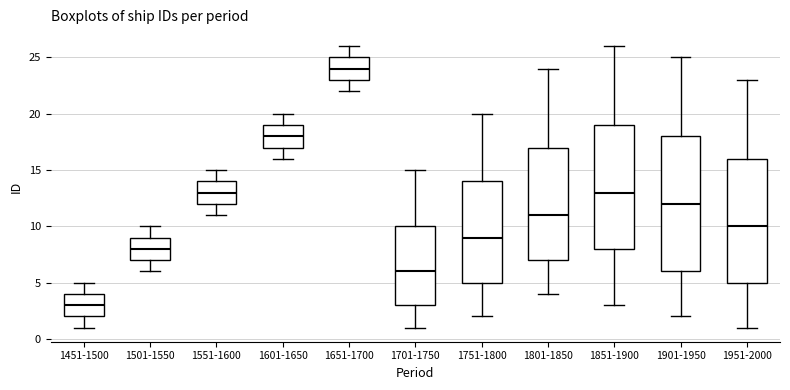

Reading left to right, transcribe this box plot: for each box, give where its median line is, the range the box spans, and where its two whiskers end, as read against the y-axis. The values are not printed on the chart, so give them approximately, as read against the axis.

1451-1500: median 3, box 2 to 4, whiskers 1 to 5
1501-1550: median 8, box 7 to 9, whiskers 6 to 10
1551-1600: median 13, box 12 to 14, whiskers 11 to 15
1601-1650: median 18, box 17 to 19, whiskers 16 to 20
1651-1700: median 24, box 23 to 25, whiskers 22 to 26
1701-1750: median 6, box 3 to 10, whiskers 1 to 15
1751-1800: median 9, box 5 to 14, whiskers 2 to 20
1801-1850: median 11, box 7 to 17, whiskers 4 to 24
1851-1900: median 13, box 8 to 19, whiskers 3 to 26
1901-1950: median 12, box 6 to 18, whiskers 2 to 25
1951-2000: median 10, box 5 to 16, whiskers 1 to 23